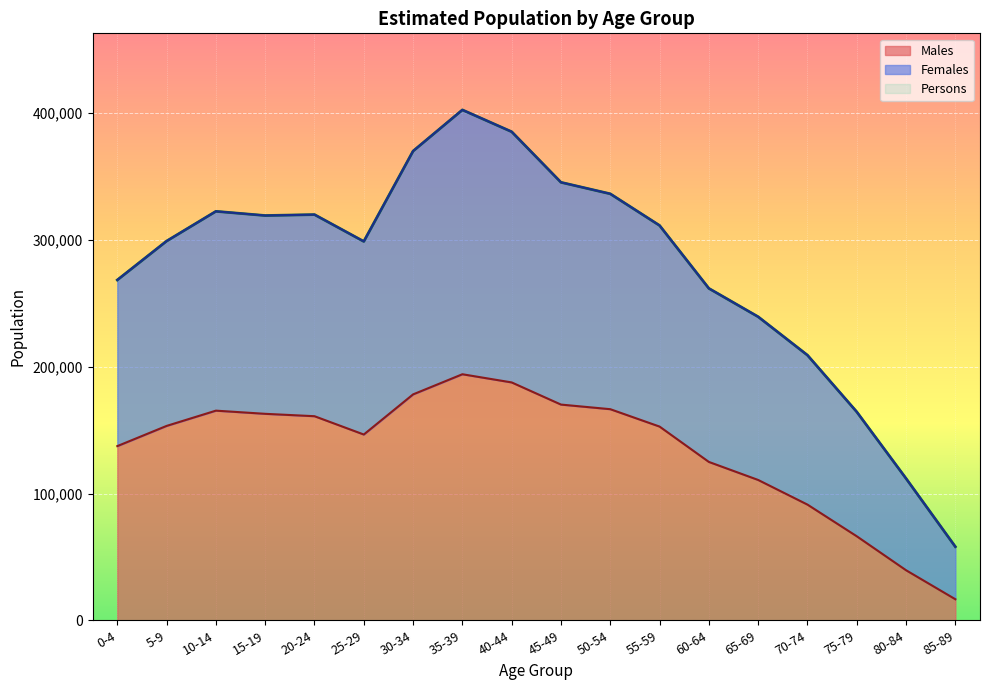

Between 0-4 and 10-14, which series saw the biggest shift?

Females